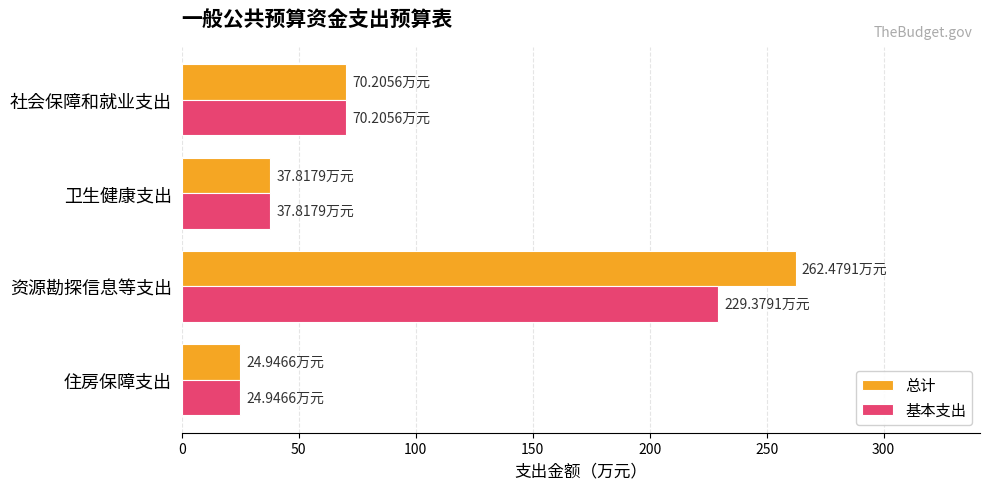

Rank the categories by 基本支出 value from highest to lowest.

资源勘探信息等支出, 社会保障和就业支出, 卫生健康支出, 住房保障支出